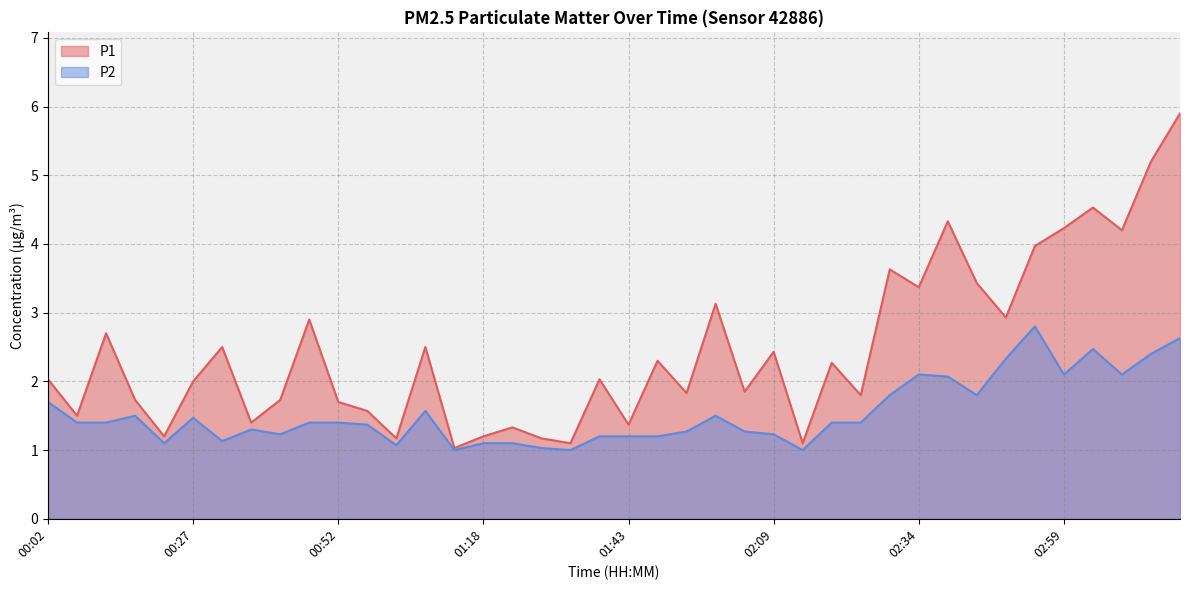

True or false: P1 and P2 cross at least once.

False